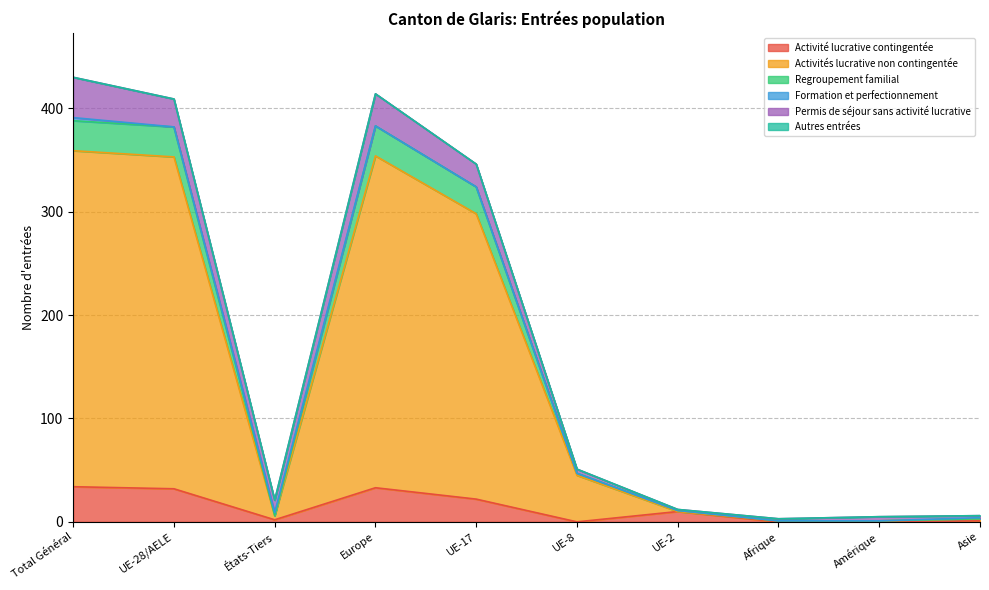

How many interior local peaks does the Activité lucrative contingentée series have?

2